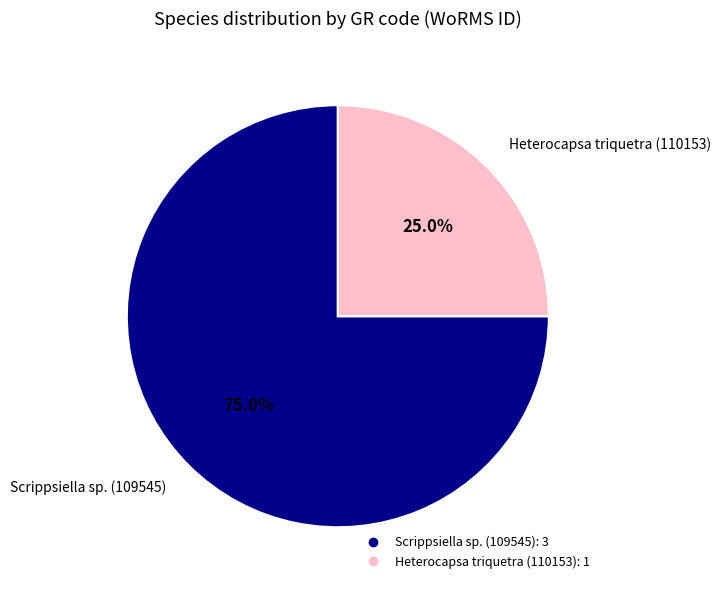

Is there any slice that represents more than half of the pie?

Yes